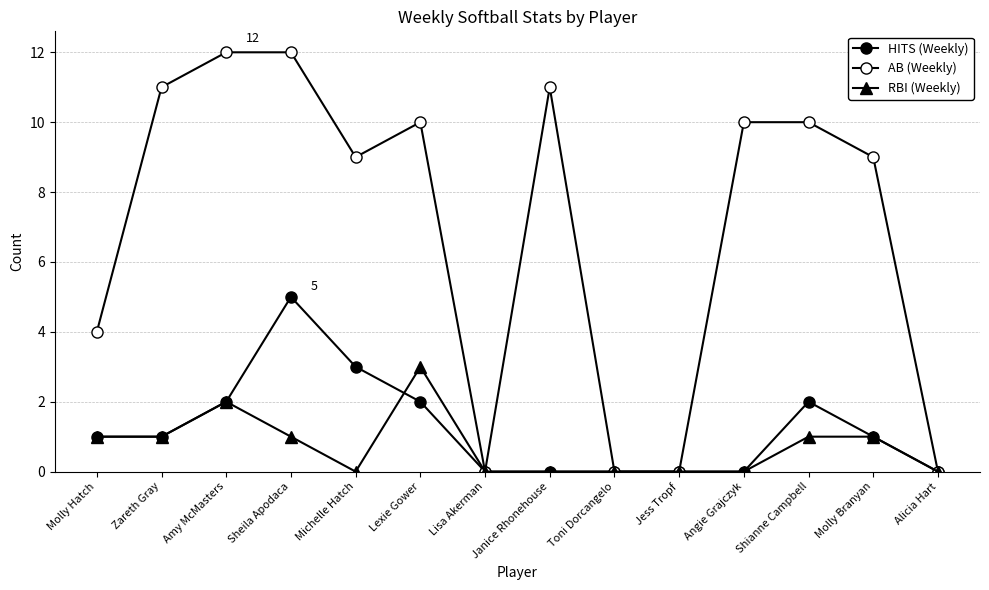

The AB (Weekly) series shows 9 at Molly Branyan. True or false?

True